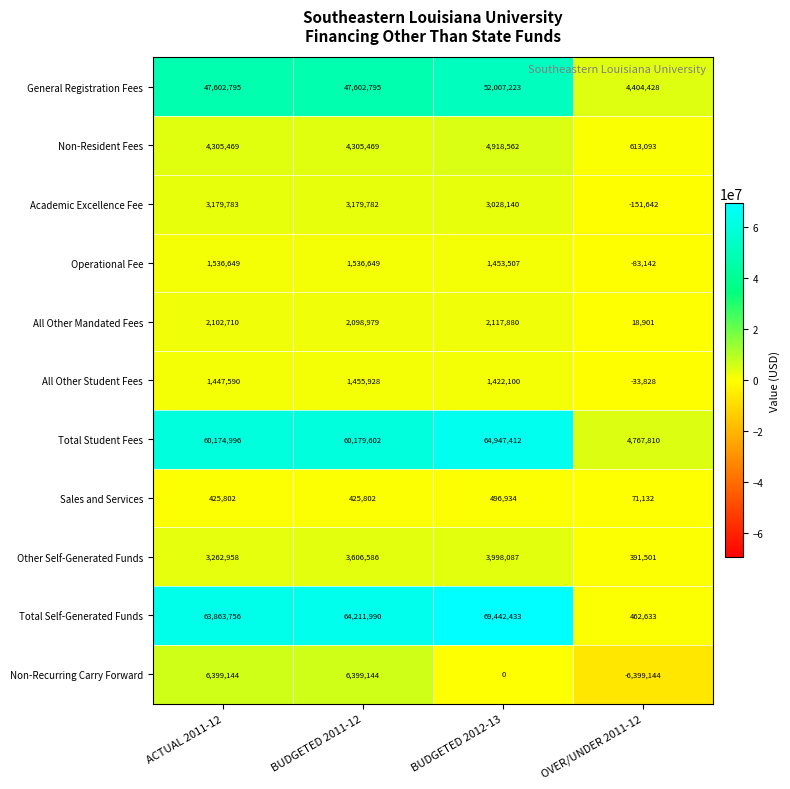

What is the spread (max minus min) of values at BUDGETED 2011-12?

63786188